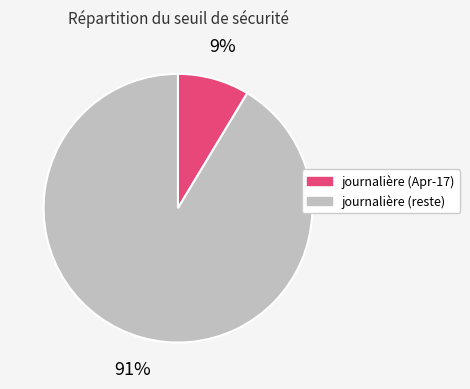

What percentage is the journalière (reste) slice, to the nearest percent?

91%